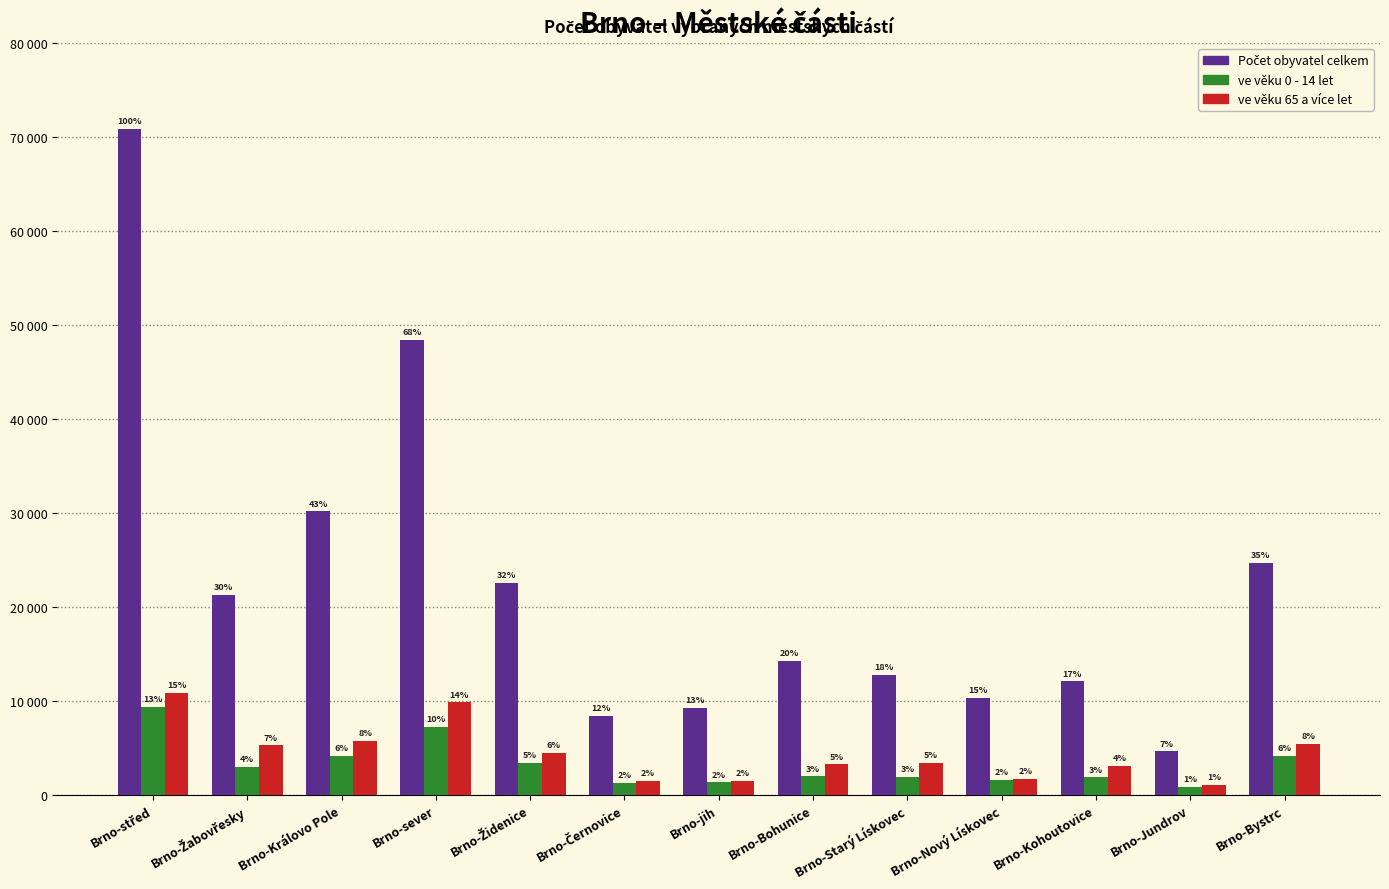

Does the chart contain any negative values?

No